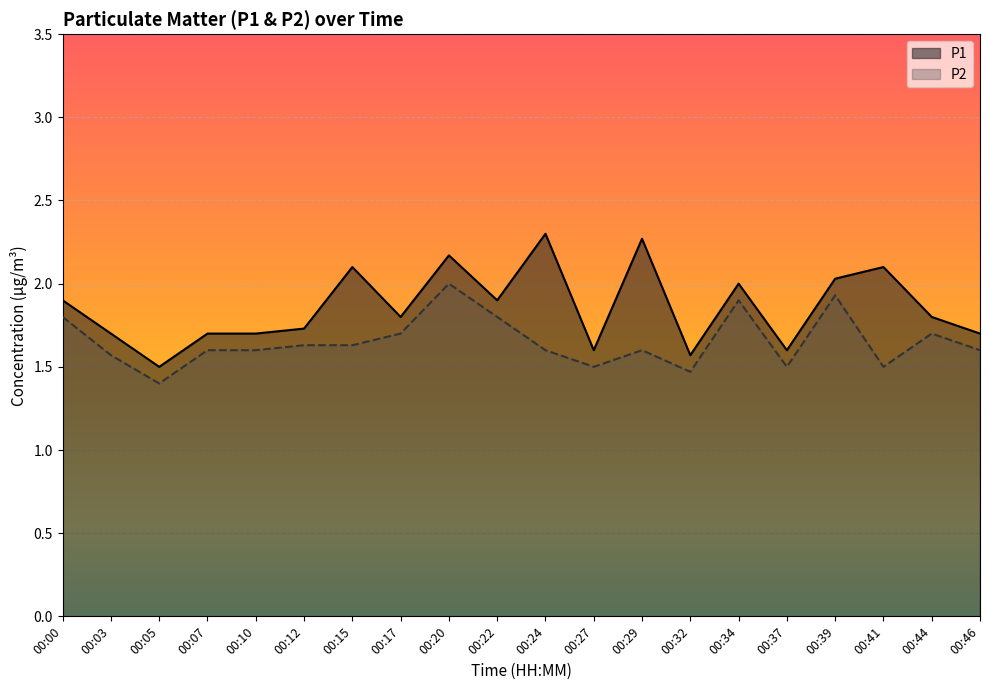

At which category is the sum across all series the highest?

00:20